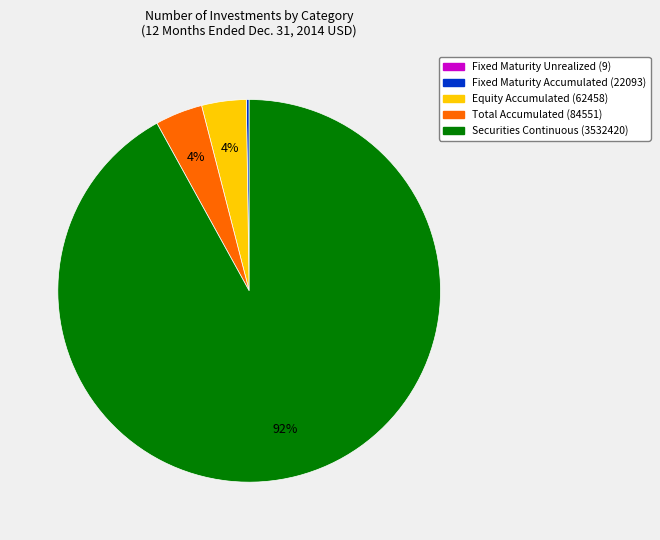

What is the largest slice in the pie chart?

Securities Continuous (3532420)